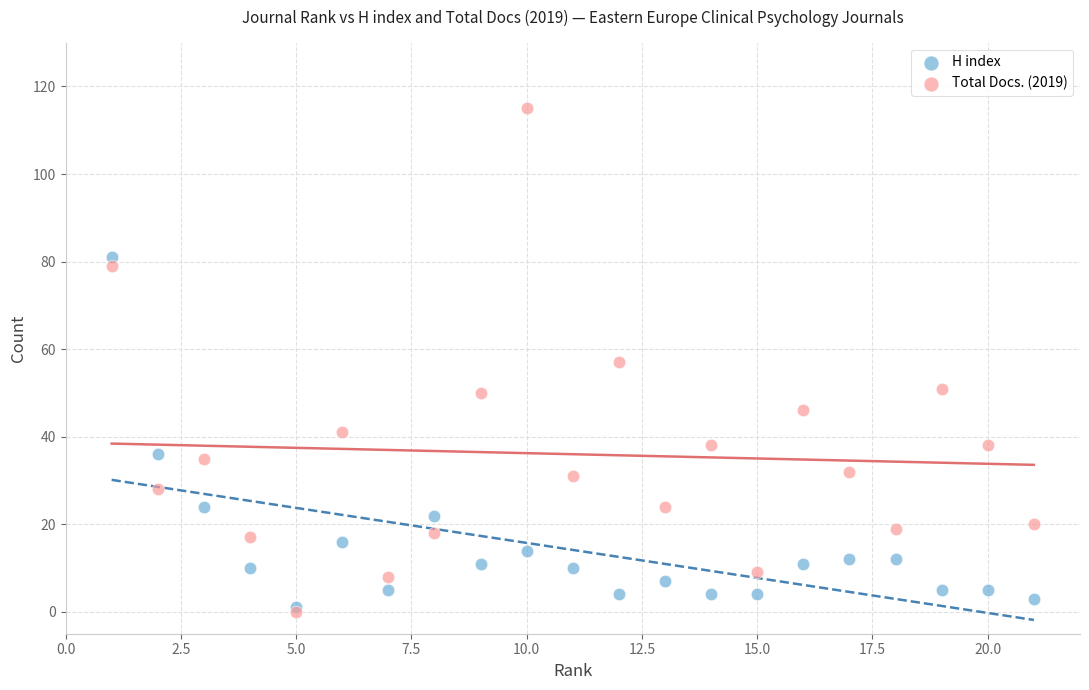

What are all the series names shown in the legend?

H index, Total Docs. (2019)